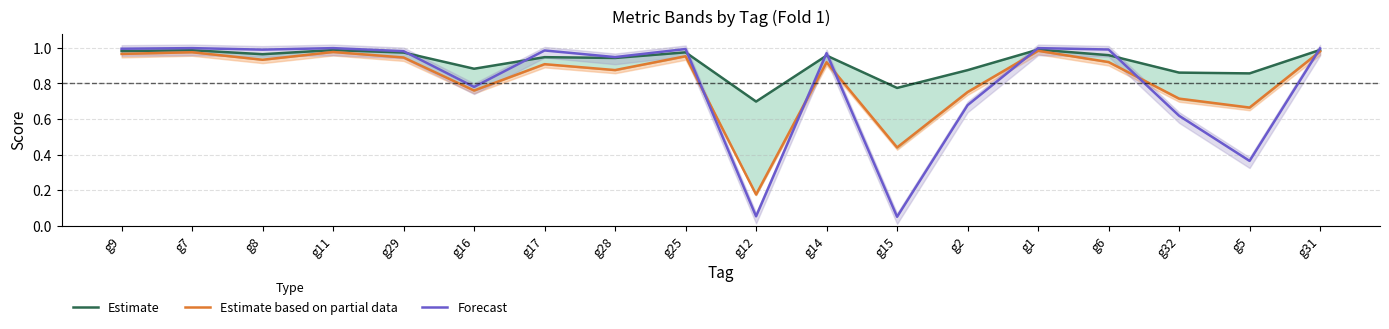

Reading left to right, extract all data points from this chart.

Estimate: g9=1.0	g7=1.0	g8=1.0	g11=1.0	g29=1.0	g16=0.9	g17=0.9	g28=0.9	g25=1.0	g12=0.7	g14=1.0	g15=0.8	g2=0.9	g1=1.0	g6=1.0	g32=0.9	g5=0.9	g31=1.0
Estimate based on partial data: g9=1.0	g7=1.0	g8=0.9	g11=1.0	g29=0.9	g16=0.8	g17=0.9	g28=0.9	g25=1.0	g12=0.2	g14=0.9	g15=0.4	g2=0.8	g1=1.0	g6=0.9	g32=0.7	g5=0.7	g31=1.0
Forecast: g9=1.0	g7=1.0	g8=1.0	g11=1.0	g29=1.0	g16=0.8	g17=1.0	g28=0.9	g25=1.0	g12=0.1	g14=1.0	g15=0.0	g2=0.7	g1=1.0	g6=1.0	g32=0.6	g5=0.4	g31=1.0